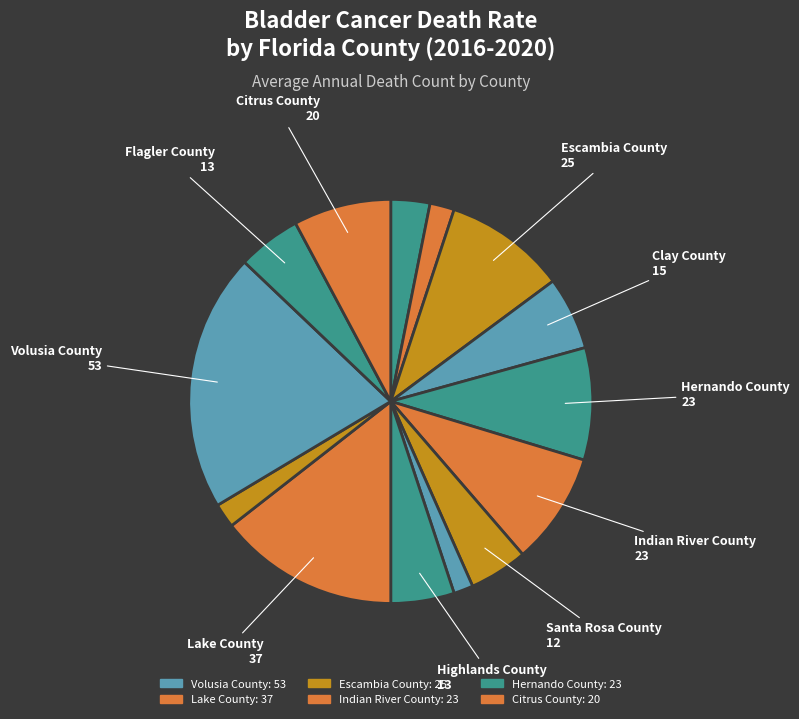

To the nearest percent, what is the average slice percentage?

7%